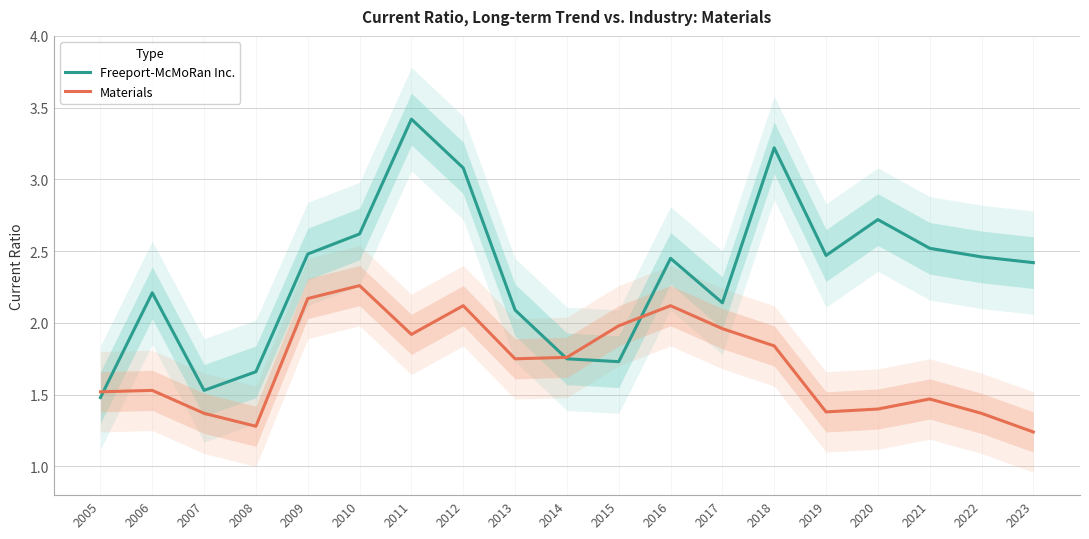

Reading right to left, what are all the values shown in this chart?

Freeport-McMoRan Inc.: 2.4	2.5	2.5	2.7	2.5	3.2	2.1	2.5	1.7	1.8	2.1	3.1	3.4	2.6	2.5	1.7	1.5	2.2	1.5
Materials: 1.2	1.4	1.5	1.4	1.4	1.8	2.0	2.1	2.0	1.8	1.8	2.1	1.9	2.3	2.2	1.3	1.4	1.5	1.5